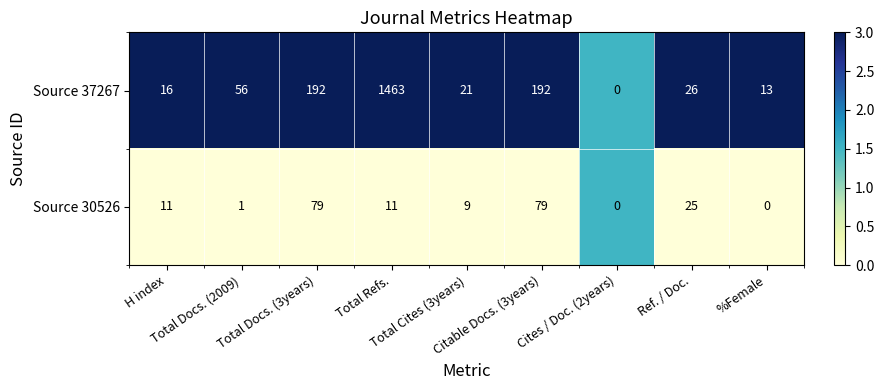

Rank the series by their maximum value, from highest to lowest.

Source 37267, Source 30526